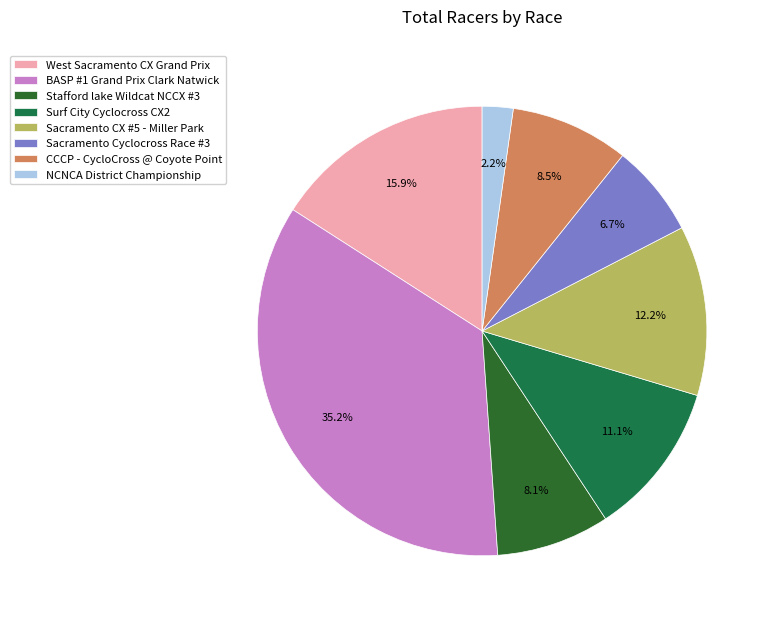

To the nearest percent, what is the combined percentage of NCNCA District Championship and Sacramento CX #5 - Miller Park?

14%